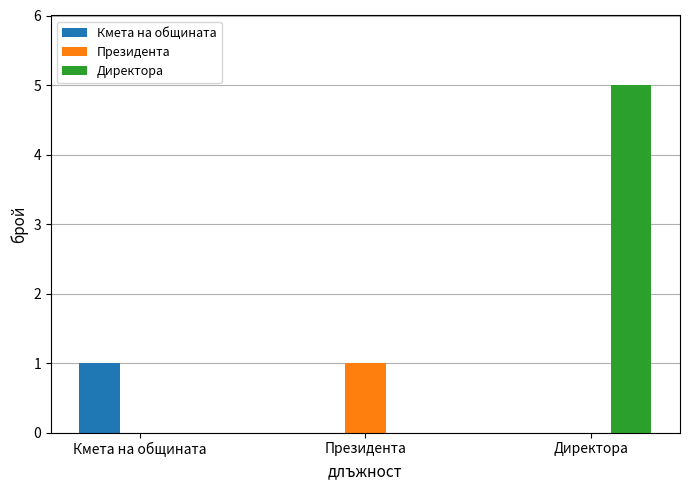

Reading left to right, list all the values displayed in this chart.

Кмета на общината: 1	0	0
Президента: 0	1	0
Директора: 0	0	5